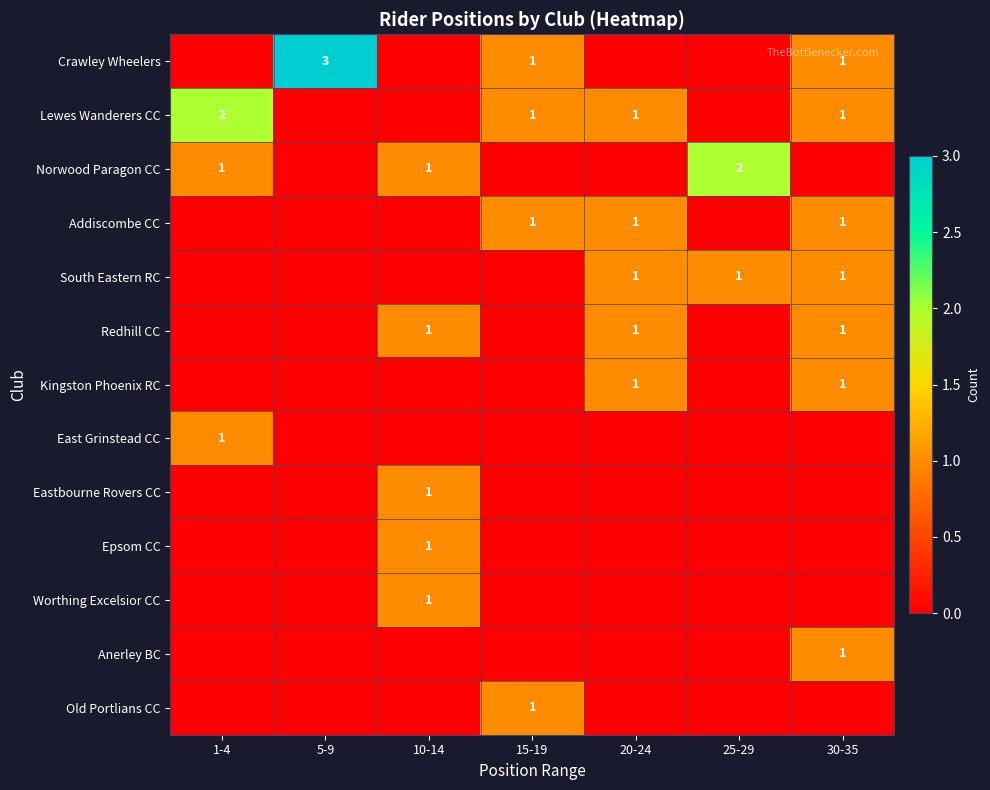

What is the difference between the highest and lowest values at 1-4?

2